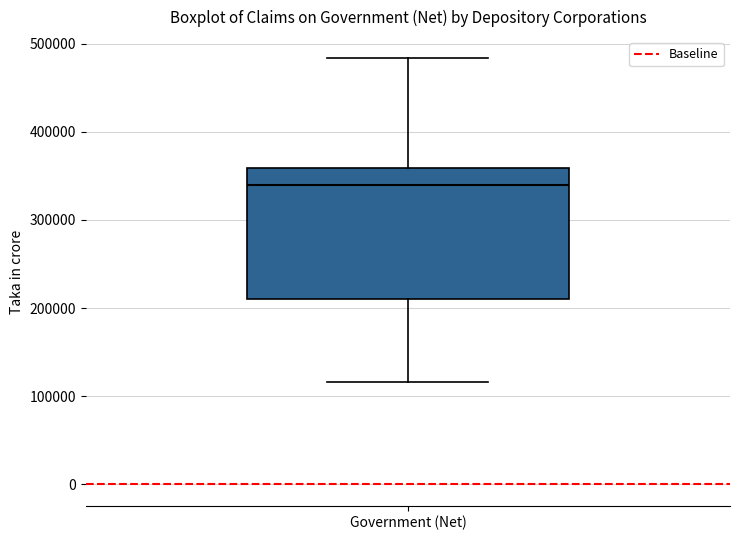

Transcribe this box plot: give where the median line is, the range the box spans, and where the two whiskers end, as read against the y-axis. The values are not printed on the chart, so give them approximately, as read against the axis.

median 340000, box 210000 to 360000, whiskers 120000 to 480000